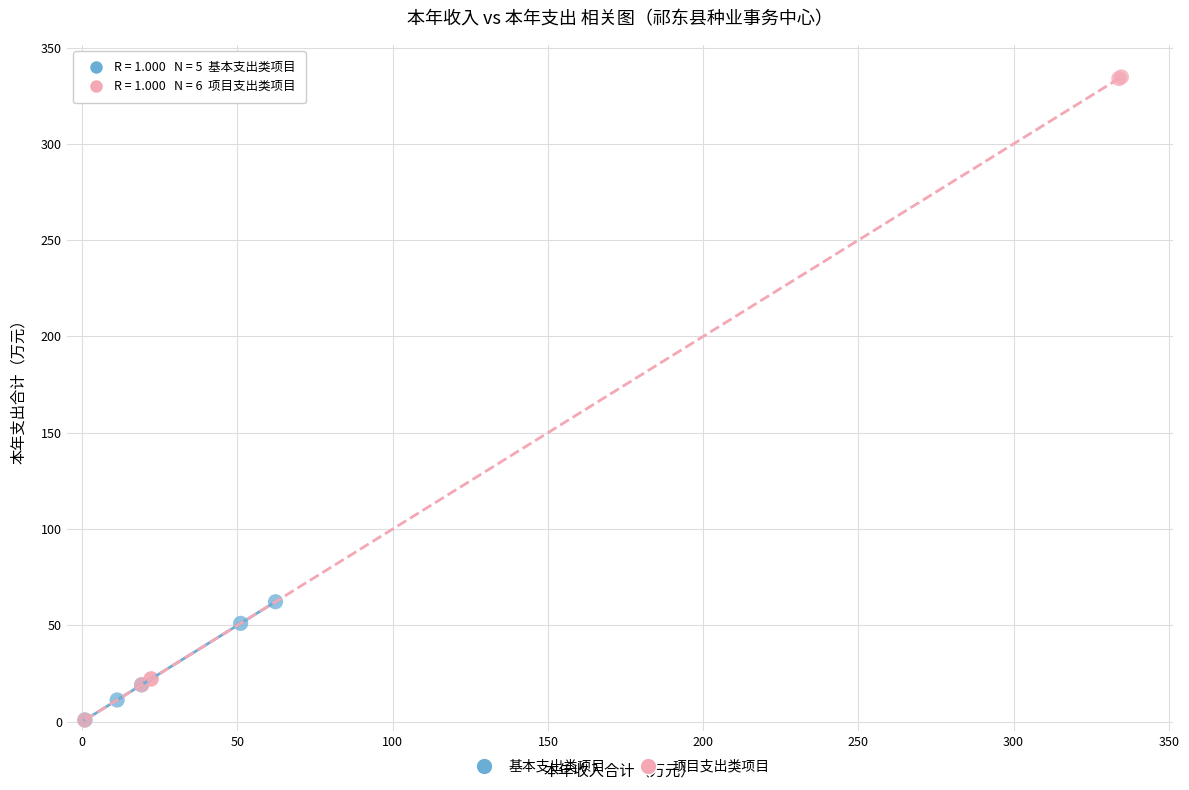

What are all the series names shown in the legend?

基本支出类项目, 项目支出类项目